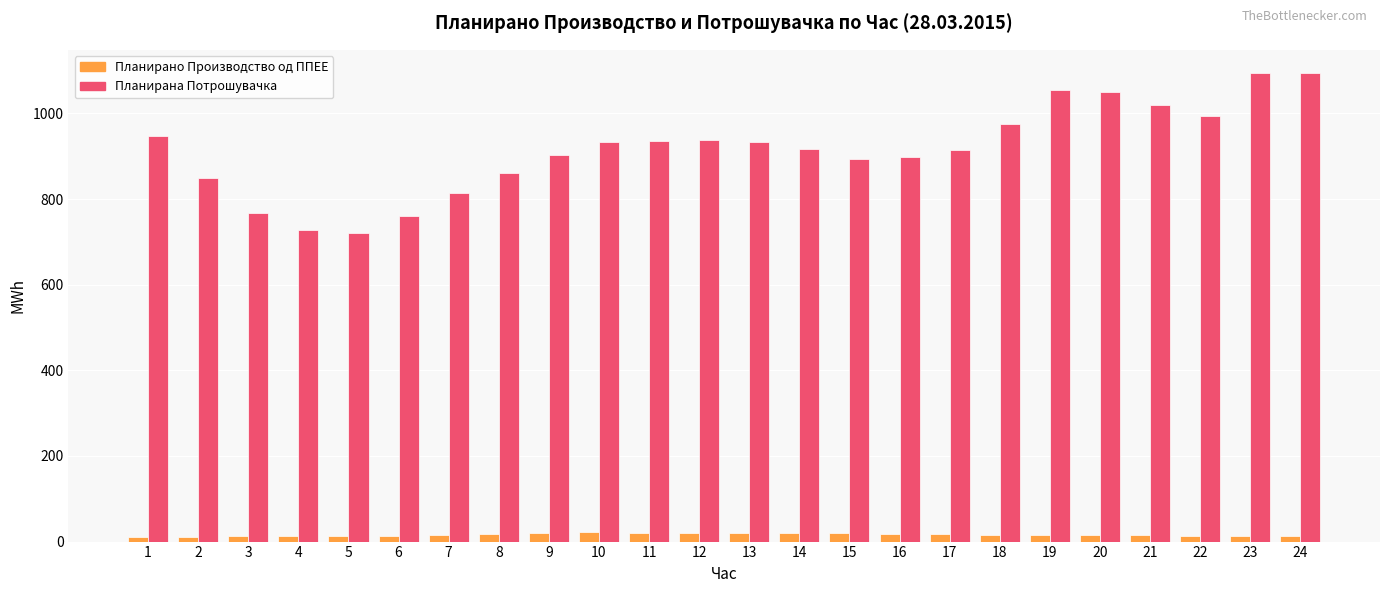

What is the total value across all series at 18?

991.6